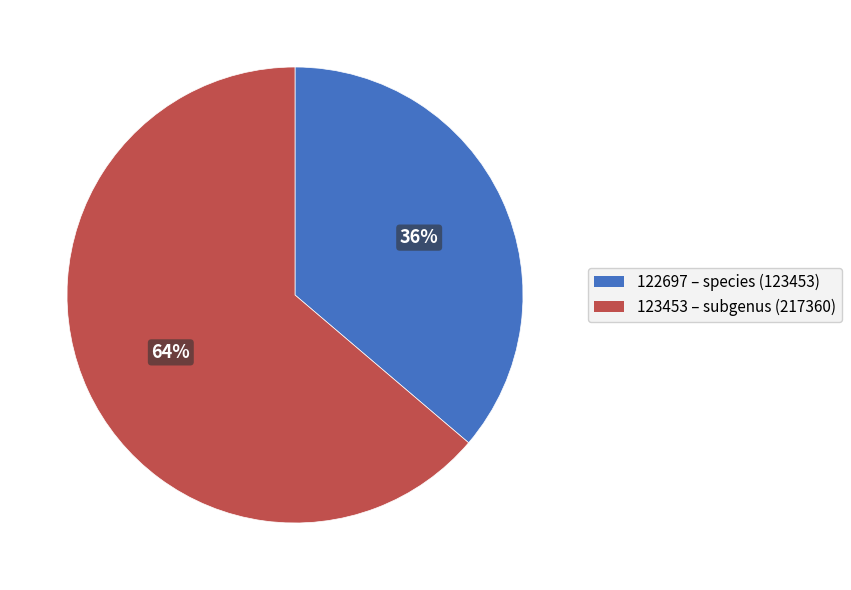

What percentage is the 123453 – subgenus (217360) slice, to the nearest percent?

64%